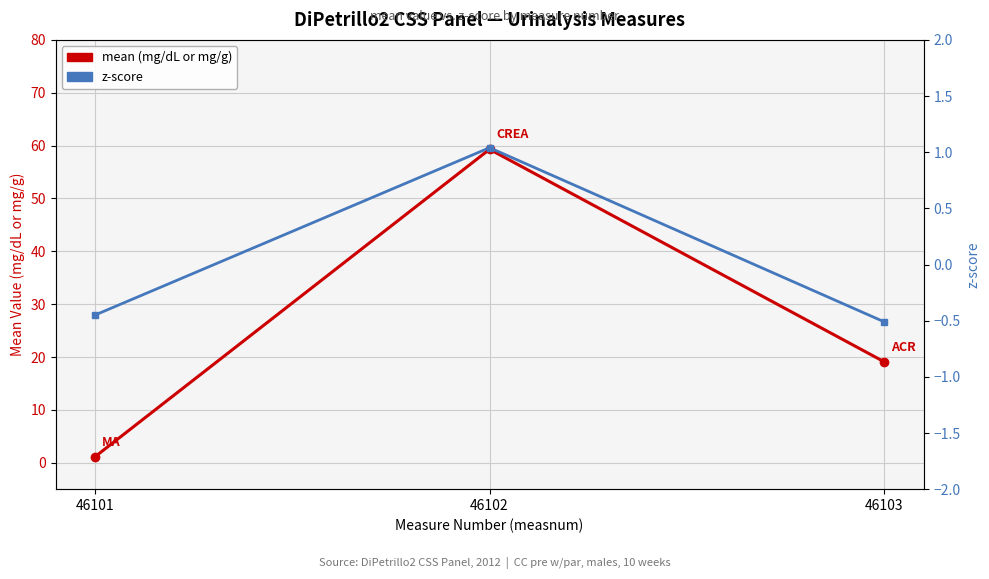

The z-score series shows -0.5 at 46103. True or false?

True